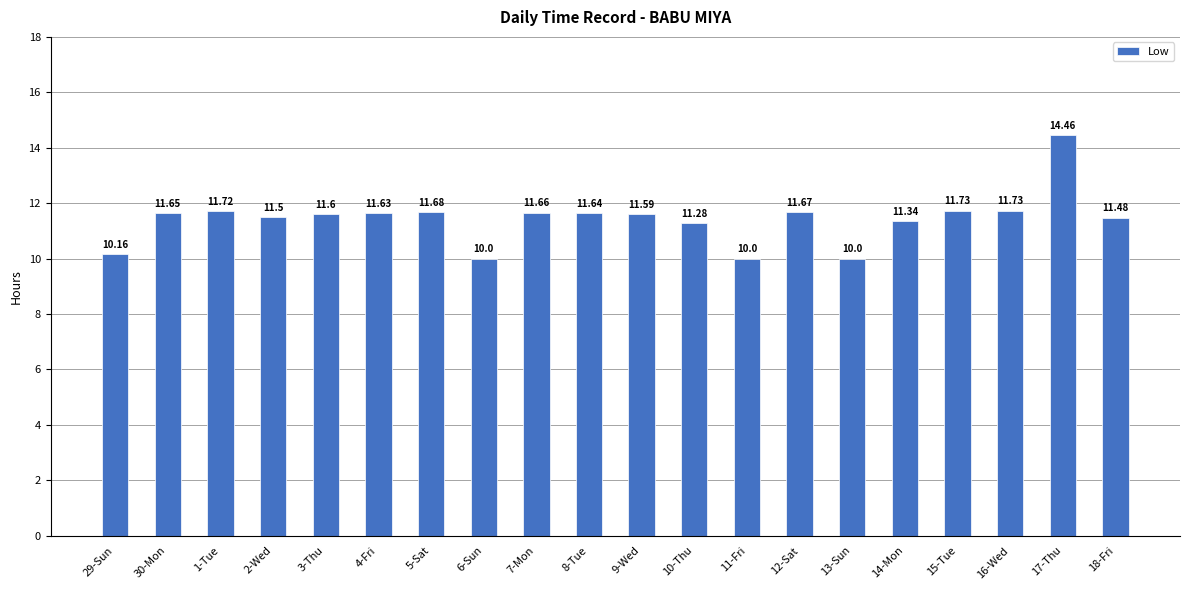

What is the label of the 10th bar from the right?

9-Wed